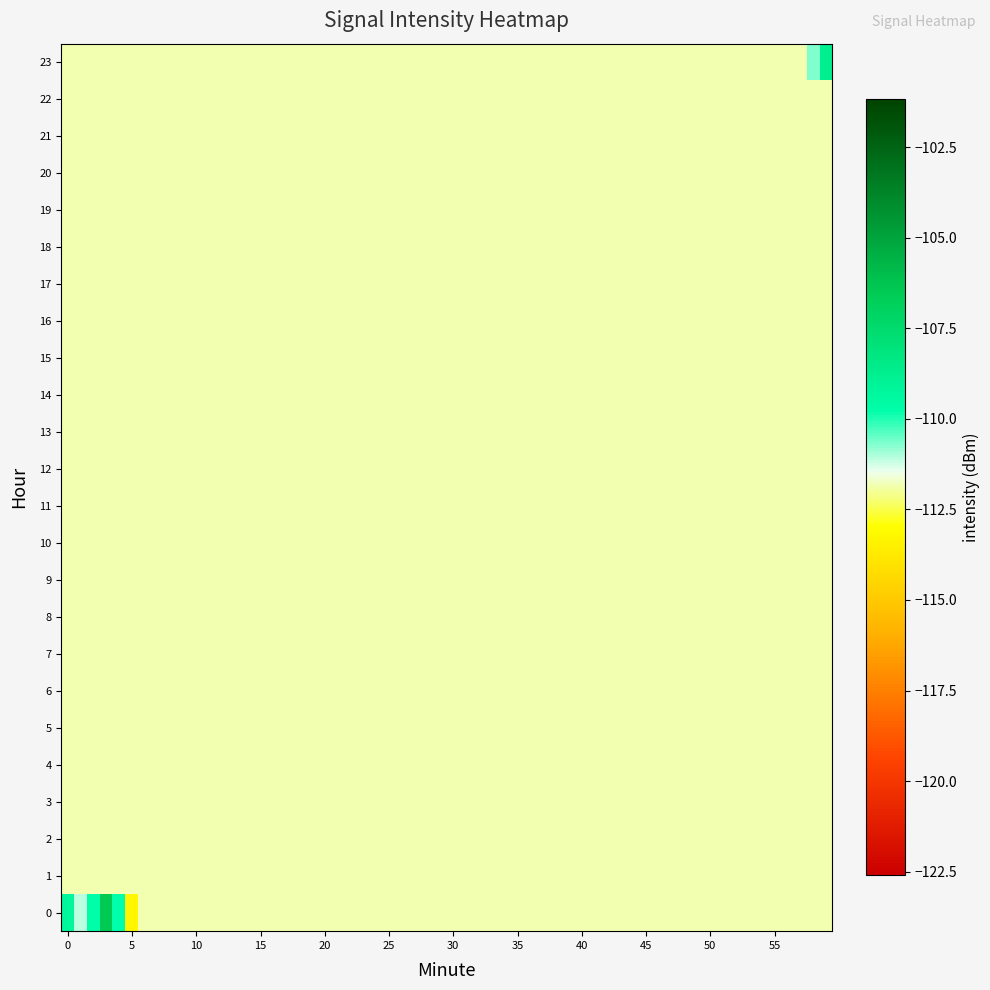

What is the difference between the maximum and minimum values in the 0 series?

16.1